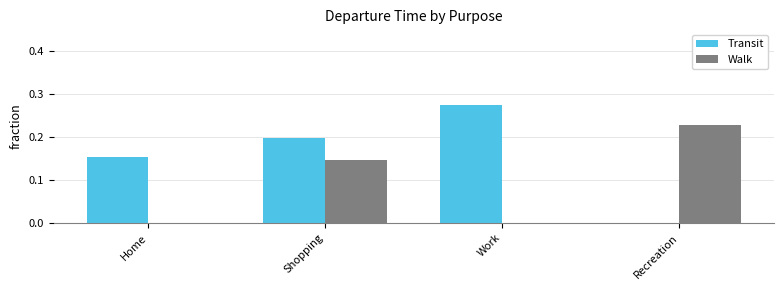

What are all the series names shown in the legend?

Transit, Walk